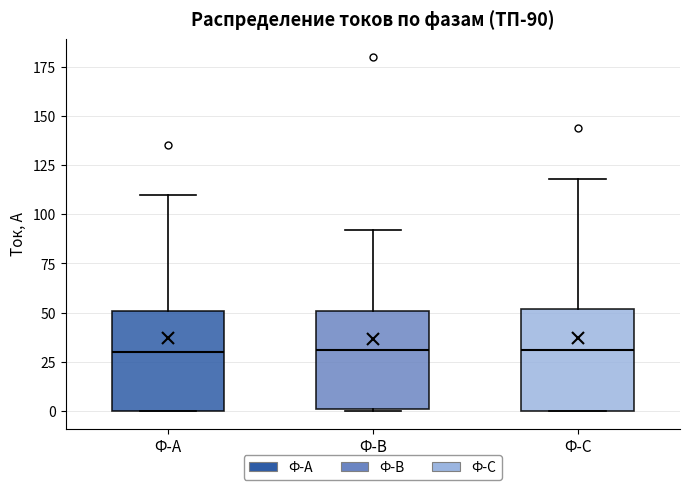

Where does the median line of the box for Ф-В sit on the y-axis? The values are not printed on the chart, so give them approximately, as read against the axis.

30